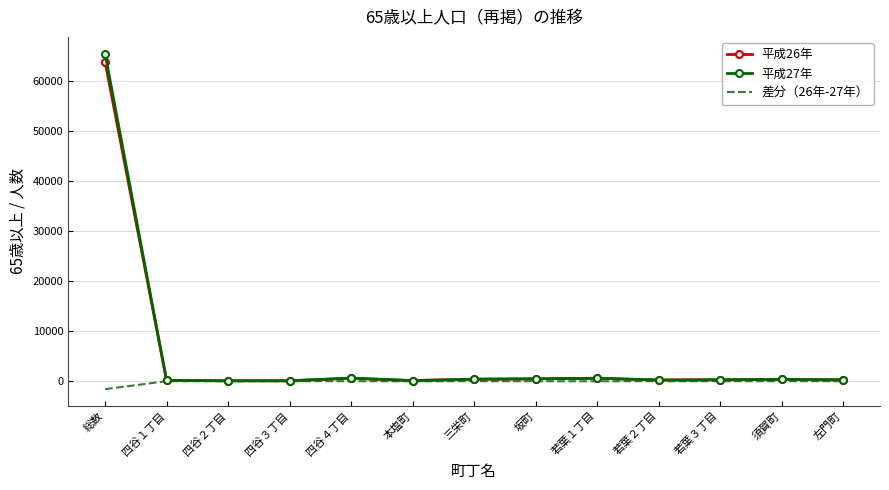

At which category is the sum across all series the highest?

総数